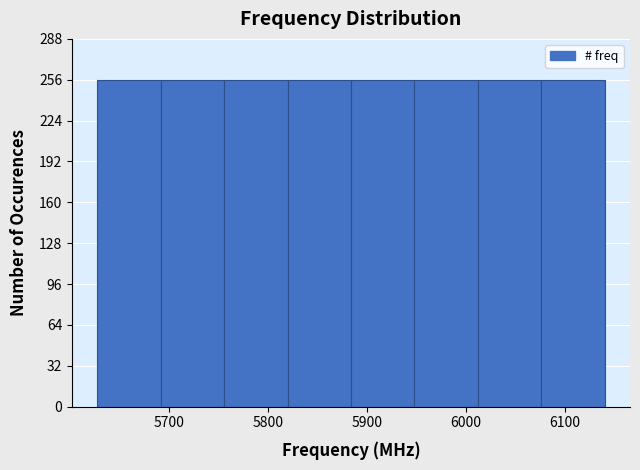

Reading left to right, list every bar in this chart as the range it spans on the x-axis followed by its height. Neither the bar edges nor the heights are printed on the chart, so give them approximately, as read against the axes.

5630 to 5690: 255
5690 to 5760: 255
5760 to 5820: 255
5820 to 5880: 255
5880 to 5950: 255
5950 to 6010: 255
6010 to 6080: 255
6080 to 6140: 255